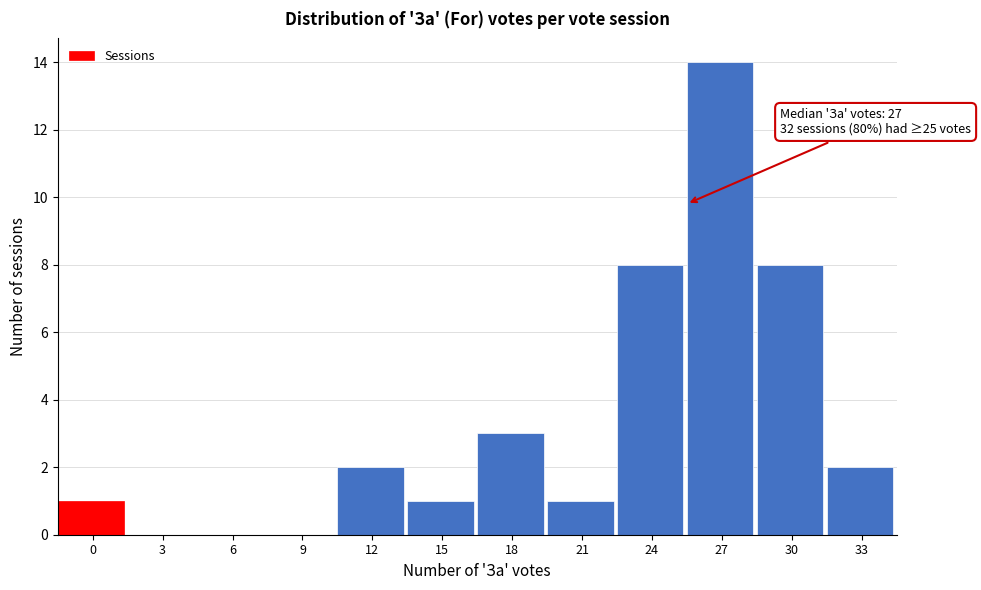

Reading right to left, what are all the values shown in this chart?

33=2	30=8	27=14	24=8	21=1	18=3	15=1	12=2	9=0	6=0	3=0	0=1